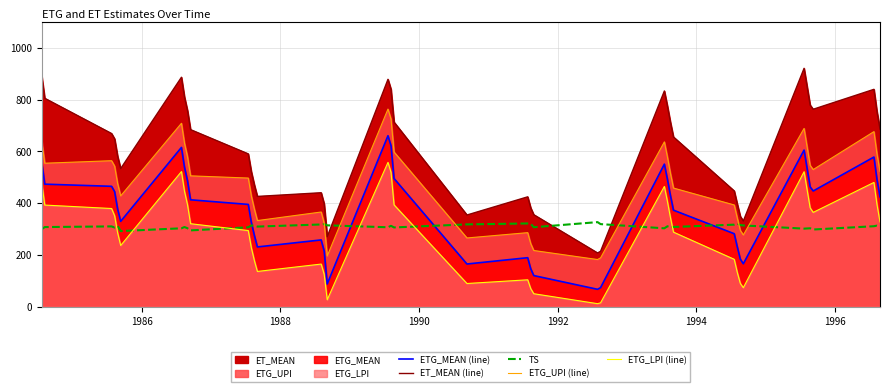

True or false: ETG_UPI (line) and ET_MEAN (line) cross at least once.

False